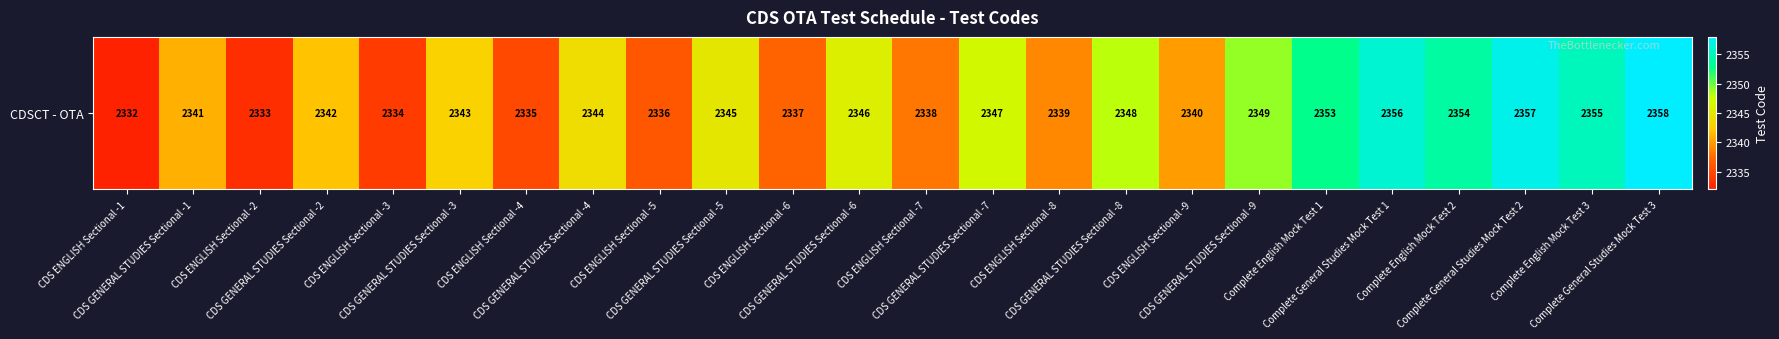

Reading left to right, transcribe all the data shown in this chart.

CDS ENGLISH Sectional -1=2332	CDS GENERAL STUDIES Sectional -1=2341	CDS ENGLISH Sectional -2=2333	CDS GENERAL STUDIES Sectional -2=2342	CDS ENGLISH Sectional -3=2334	CDS GENERAL STUDIES Sectional -3=2343	CDS ENGLISH Sectional -4=2335	CDS GENERAL STUDIES Sectional -4=2344	CDS ENGLISH Sectional -5=2336	CDS GENERAL STUDIES Sectional -5=2345	CDS ENGLISH Sectional -6=2337	CDS GENERAL STUDIES Sectional -6=2346	CDS ENGLISH Sectional -7=2338	CDS GENERAL STUDIES Sectional -7=2347	CDS ENGLISH Sectional -8=2339	CDS GENERAL STUDIES Sectional -8=2348	CDS ENGLISH Sectional -9=2340	CDS GENERAL STUDIES Sectional -9=2349	Complete English Mock Test 1=2353	Complete General Studies Mock Test 1=2356	Complete English Mock Test 2=2354	Complete General Studies Mock Test 2=2357	Complete English Mock Test 3=2355	Complete General Studies Mock Test 3=2358